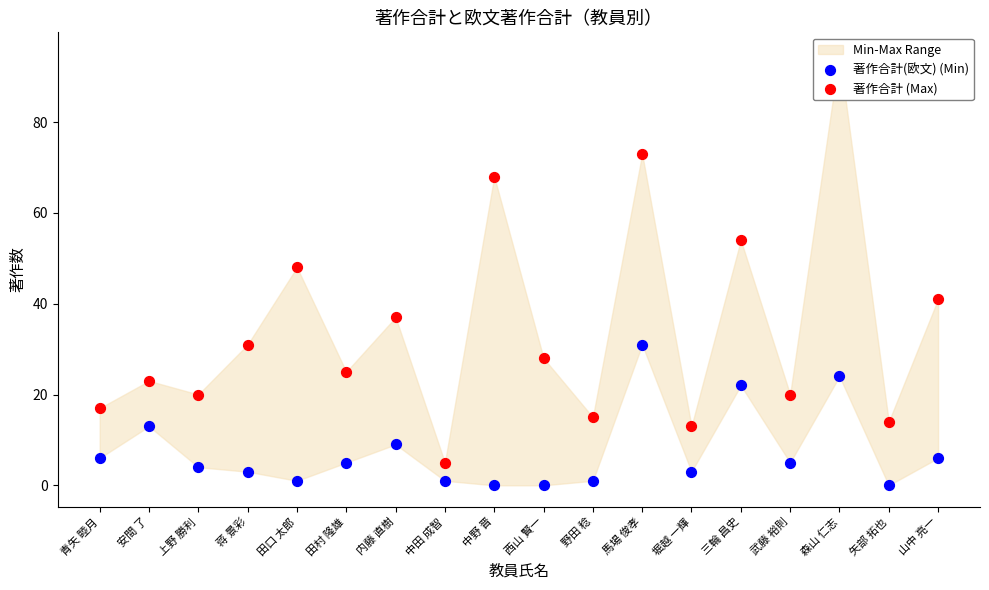

At how many categories does at least one series exceed 55?

3